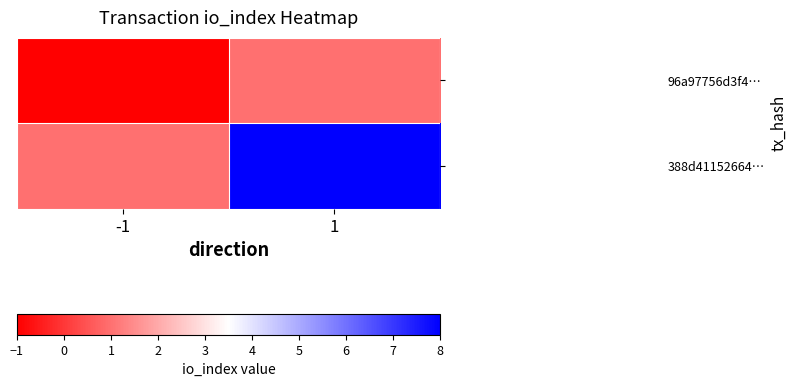

What is the greatest value displayed?

8